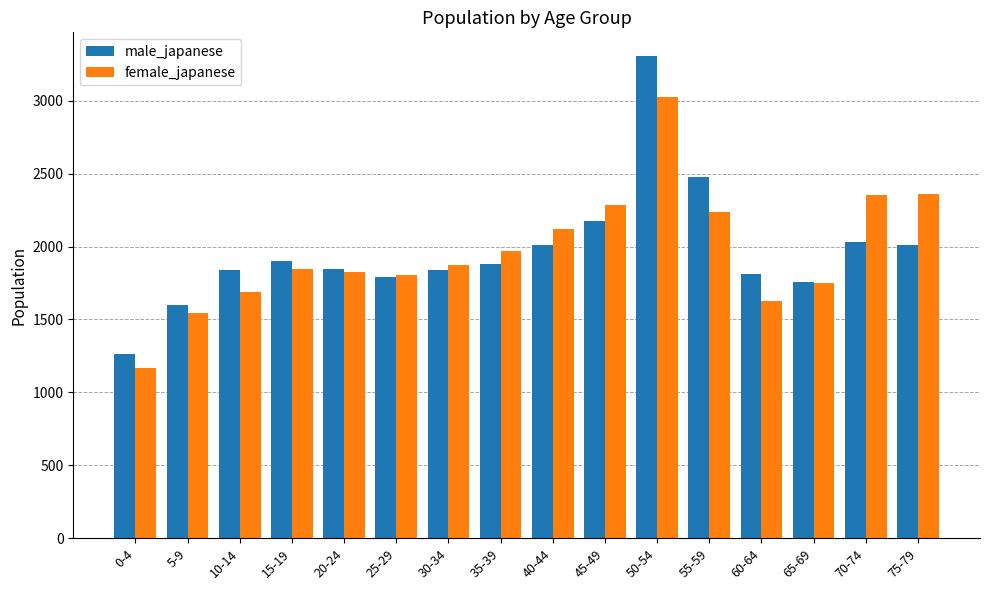

What position from the left is 0-4?

1